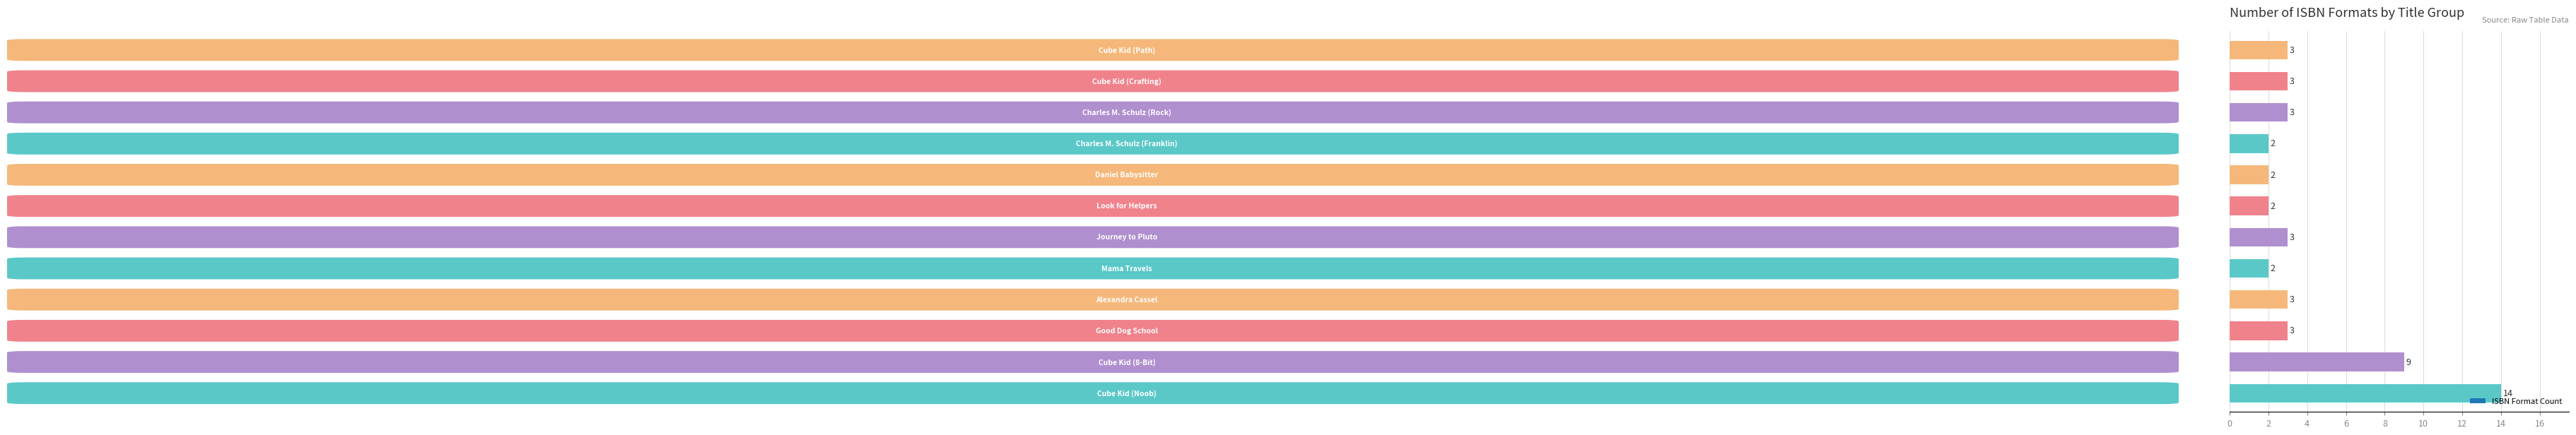

What is the maximum value shown in the chart?

14